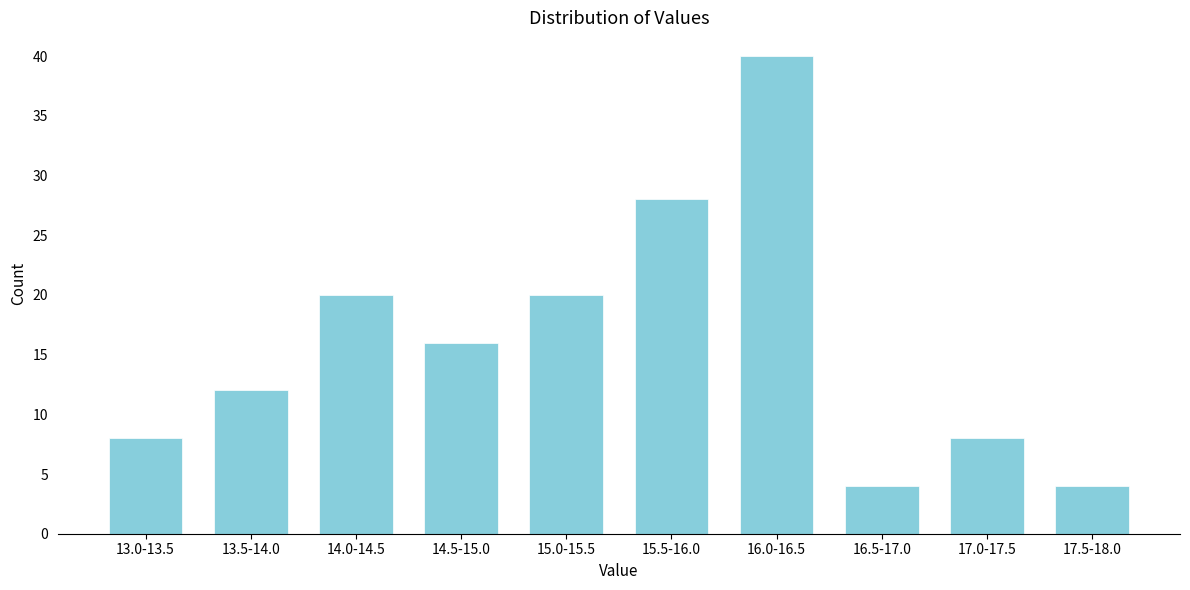

Reading left to right, transcribe all the data shown in this chart.

8	12	20	16	20	28	40	4	8	4